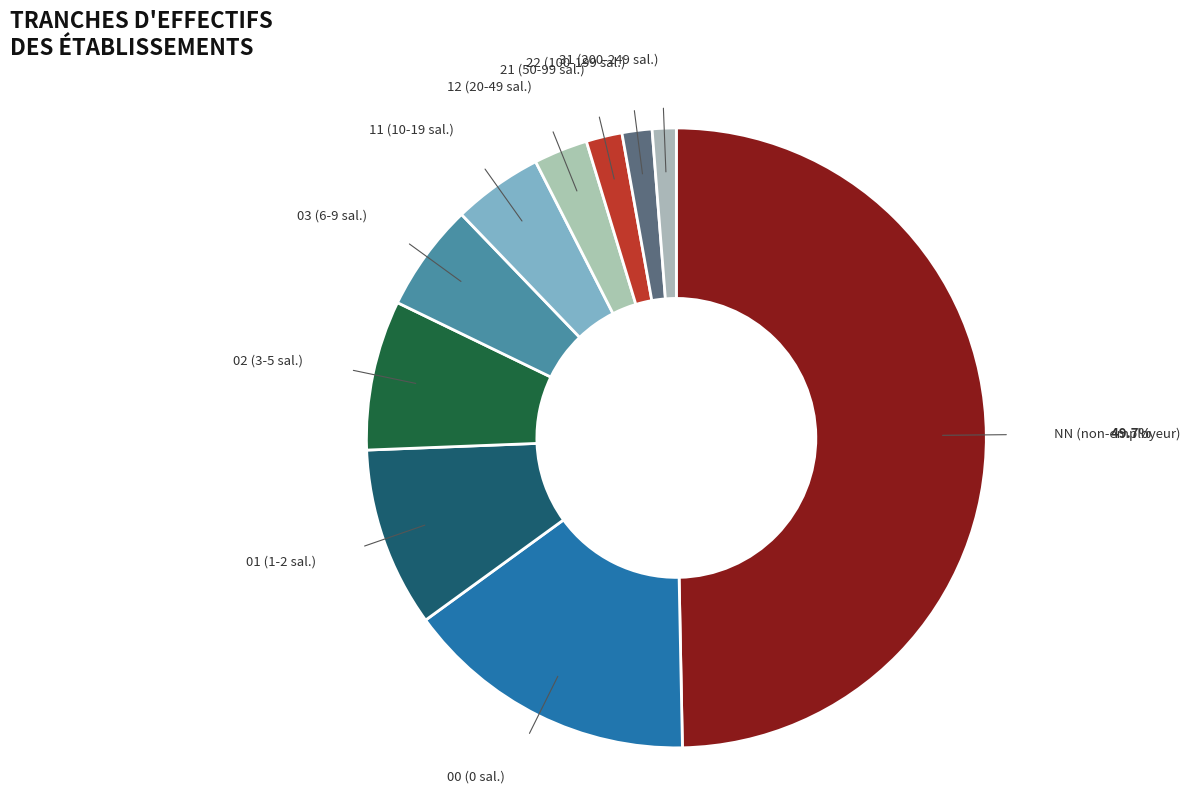

Is the sum of 21 and 01 greater than half?

No